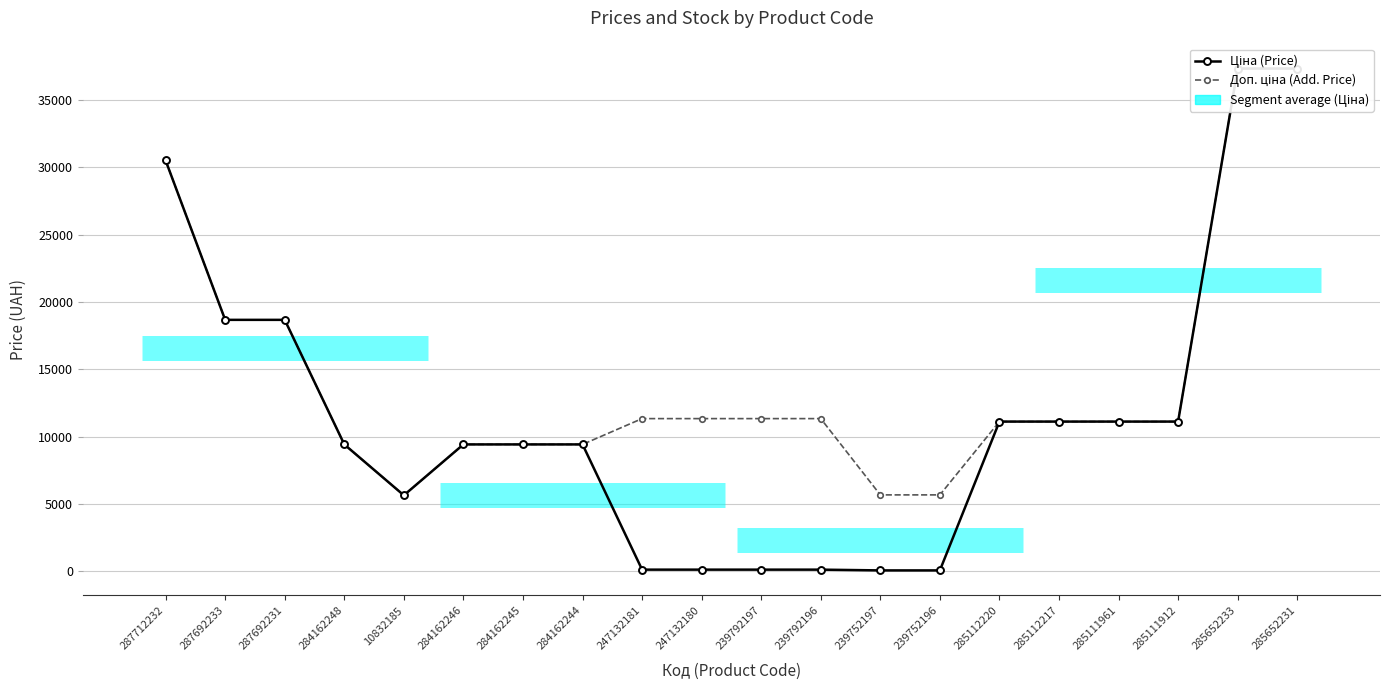

Read the Доп. ціна (Add. Price) value at 285652231.

37343.0